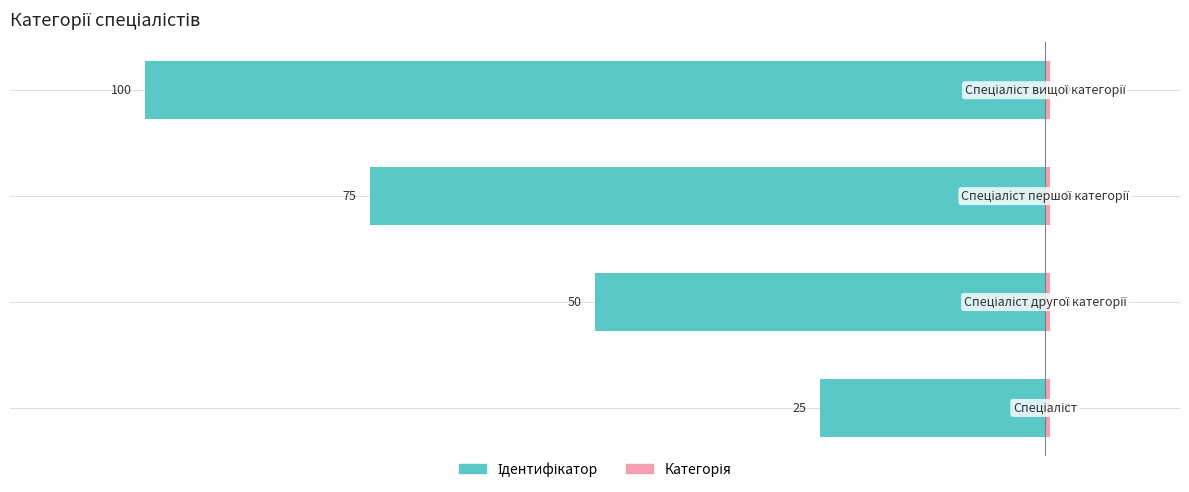

How many categories are shown in the chart?

4